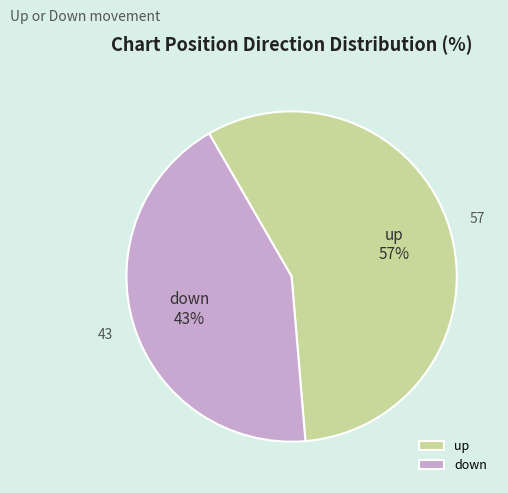

Combined, do up and down account for over 50%?

Yes